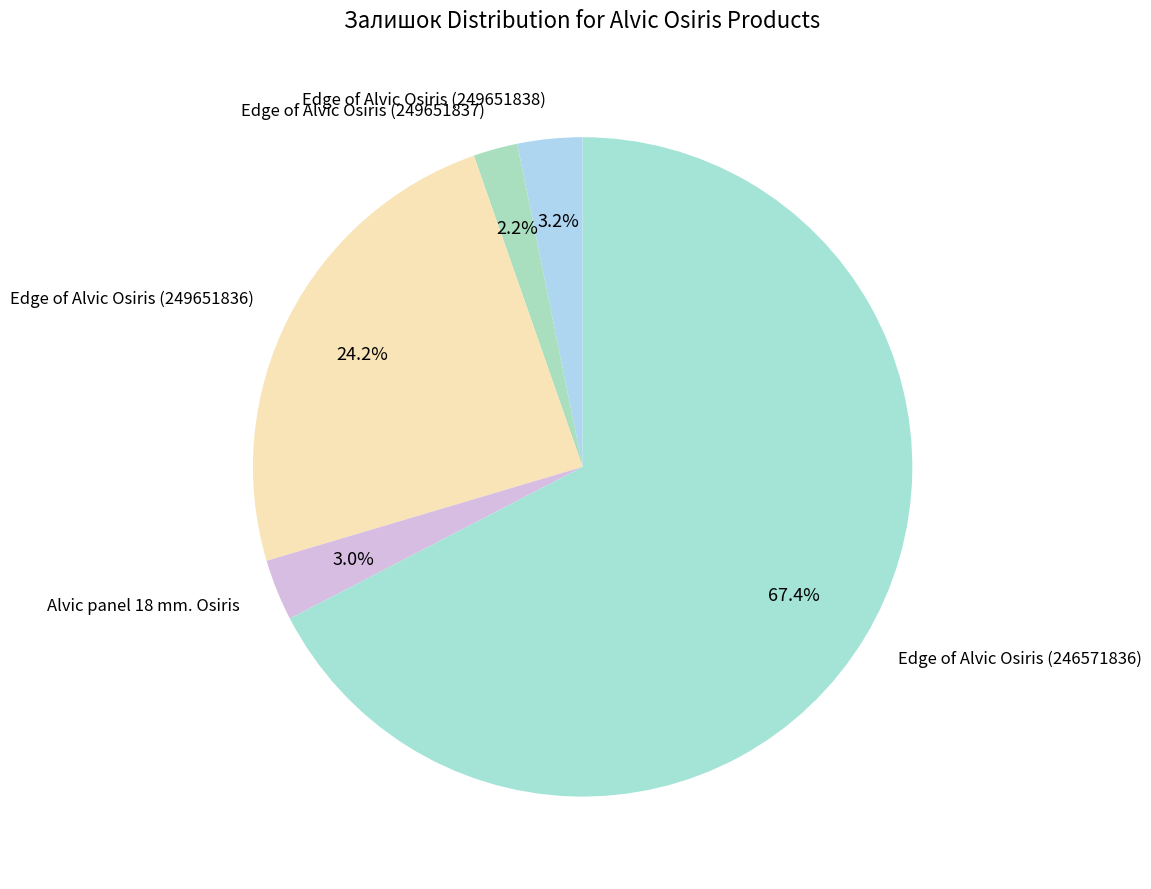

To the nearest percent, what portion does Edge of Alvic Osiris (249651837) represent?

2%